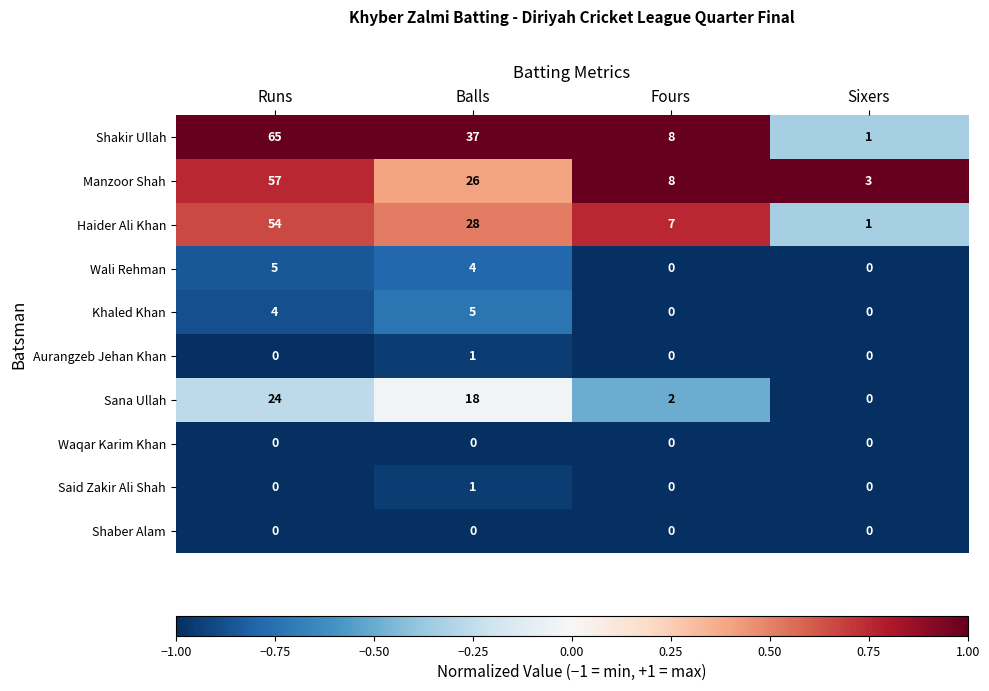

List the labels in order of Haider Ali Khan value, largest first.

Runs, Balls, Fours, Sixers